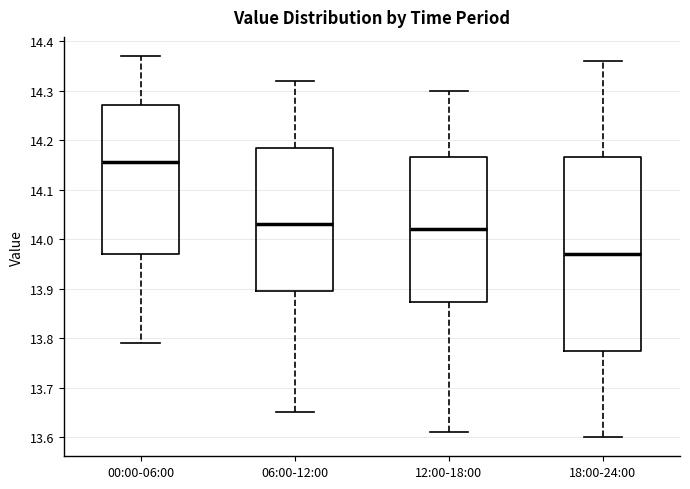

Reading left to right, transcribe this box plot: for each box, give where its median line is, the range the box spans, and where its two whiskers end, as read against the y-axis. The values are not printed on the chart, so give them approximately, as read against the axis.

00:00-06:00: median 14.16, box 13.97 to 14.27, whiskers 13.79 to 14.37
06:00-12:00: median 14.03, box 13.90 to 14.19, whiskers 13.65 to 14.32
12:00-18:00: median 14.02, box 13.87 to 14.17, whiskers 13.61 to 14.30
18:00-24:00: median 13.97, box 13.78 to 14.17, whiskers 13.60 to 14.36